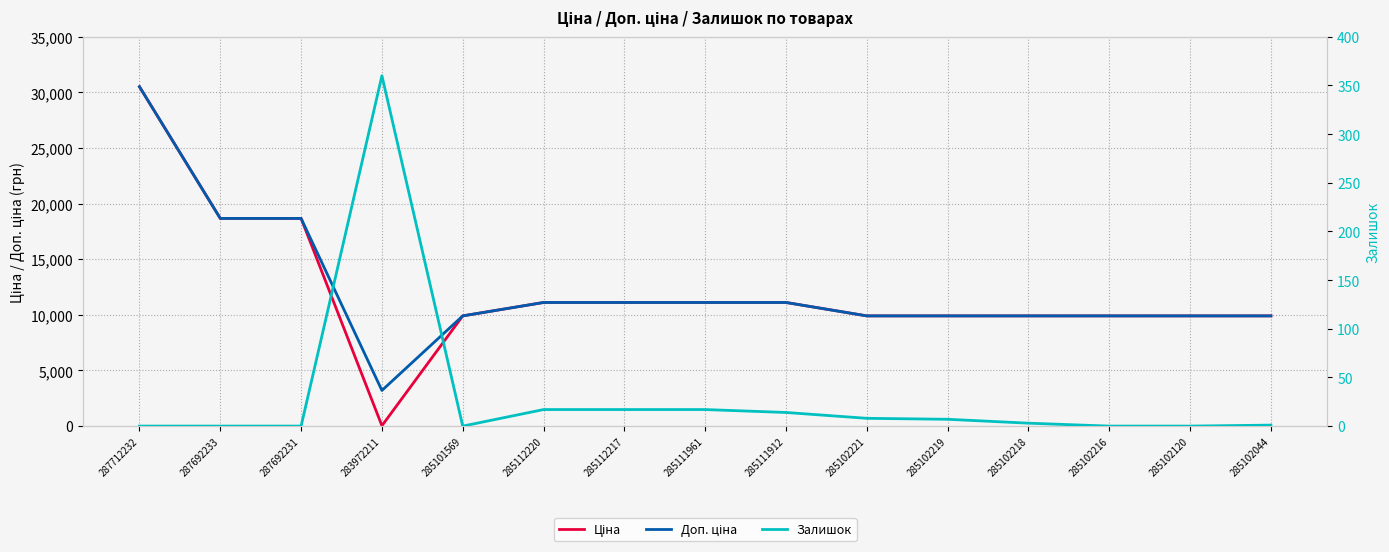

At which label does Ціна reach its minimum?

283972211